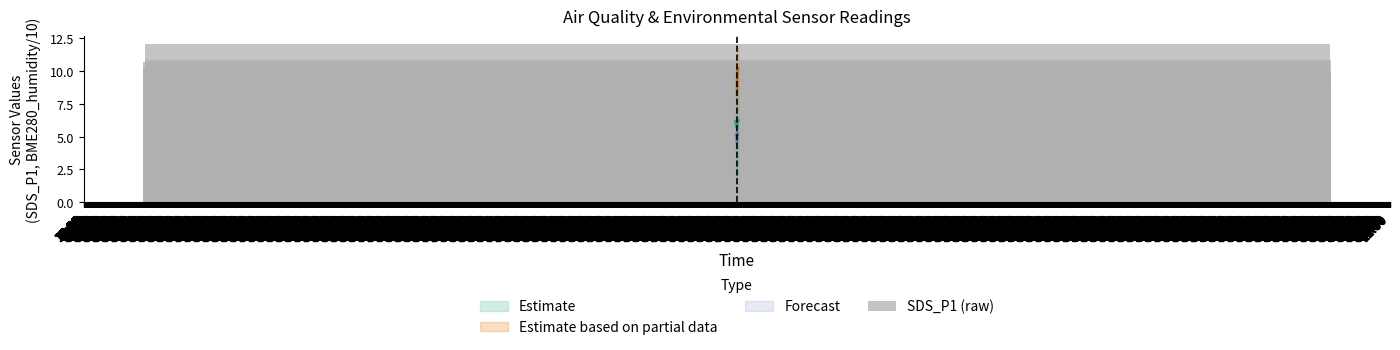

How many data points does each series have?

15